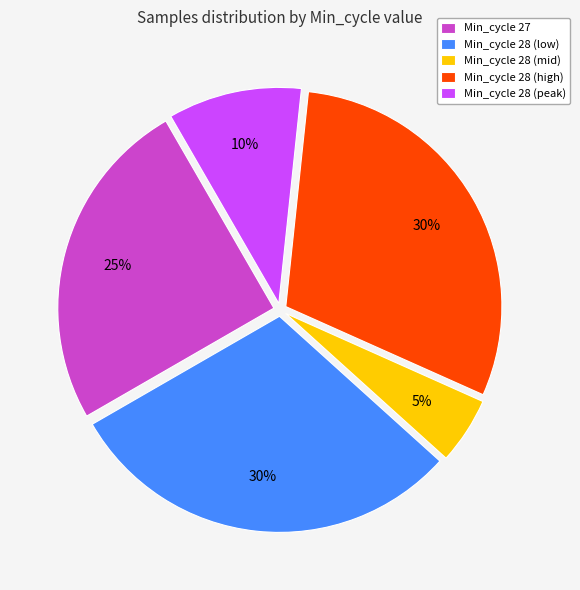

To the nearest percent, what portion does Min_cycle 28 (low) represent?

30%